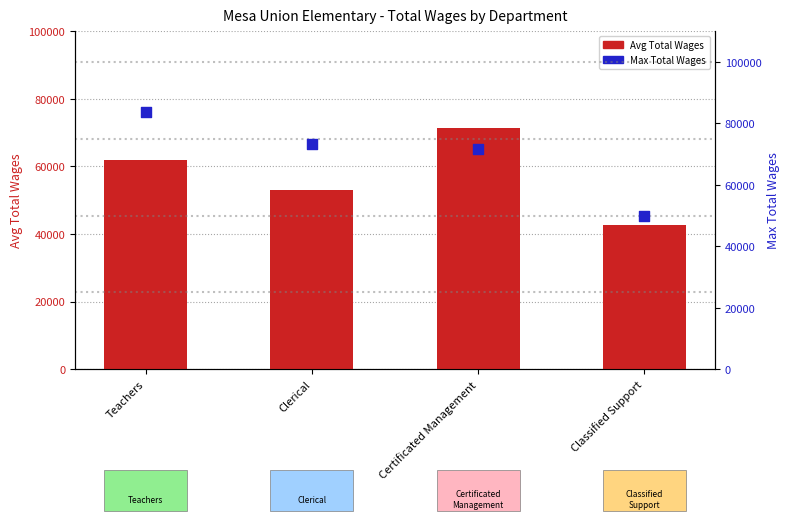

What is the total value across all series at Classified Support?

92502